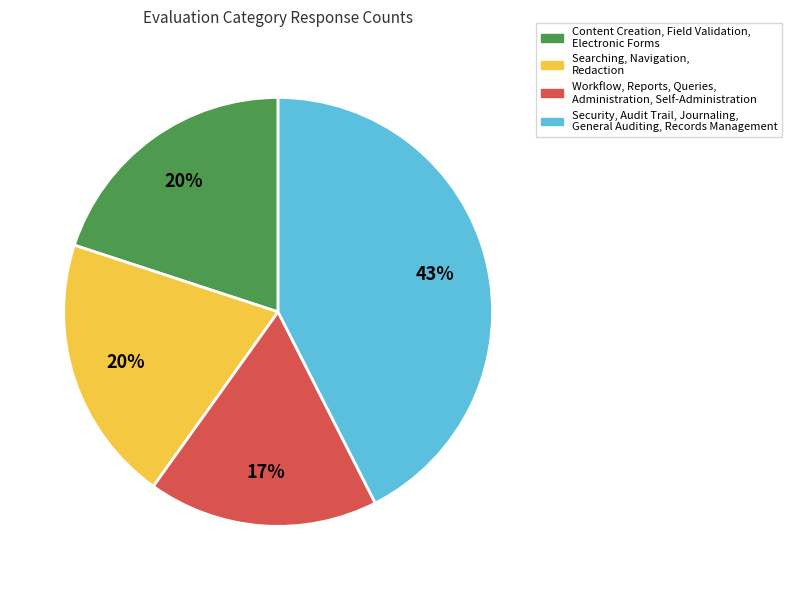

To the nearest percent, what portion does Searching, Navigation, Redaction represent?

20%